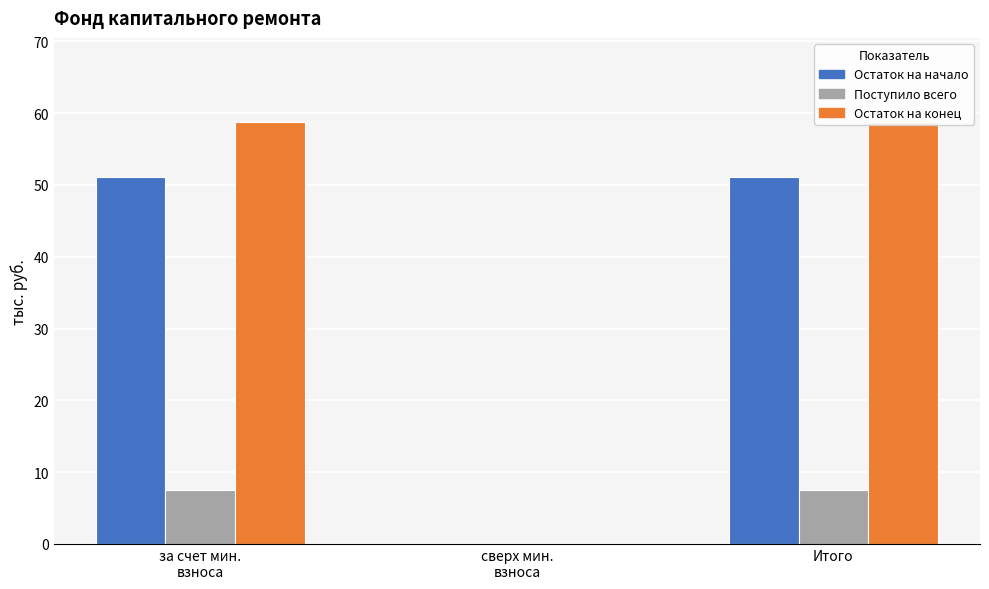

What is the label of the 1st bar from the right?

Итого